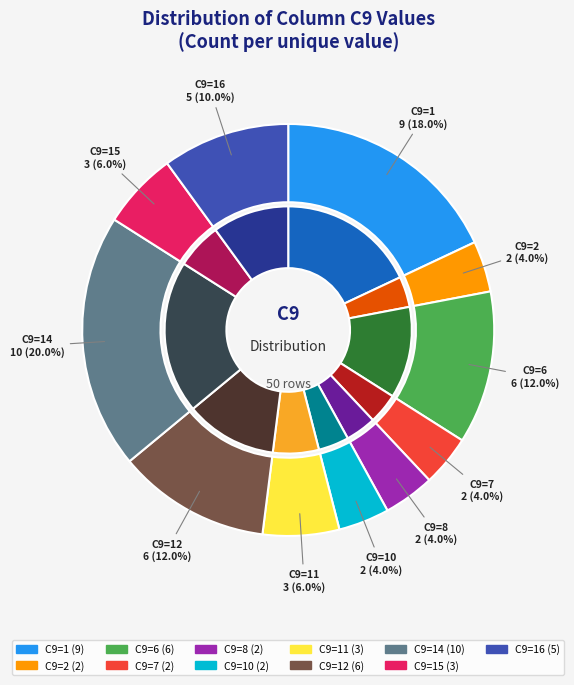

Does any single category account for the majority?

No